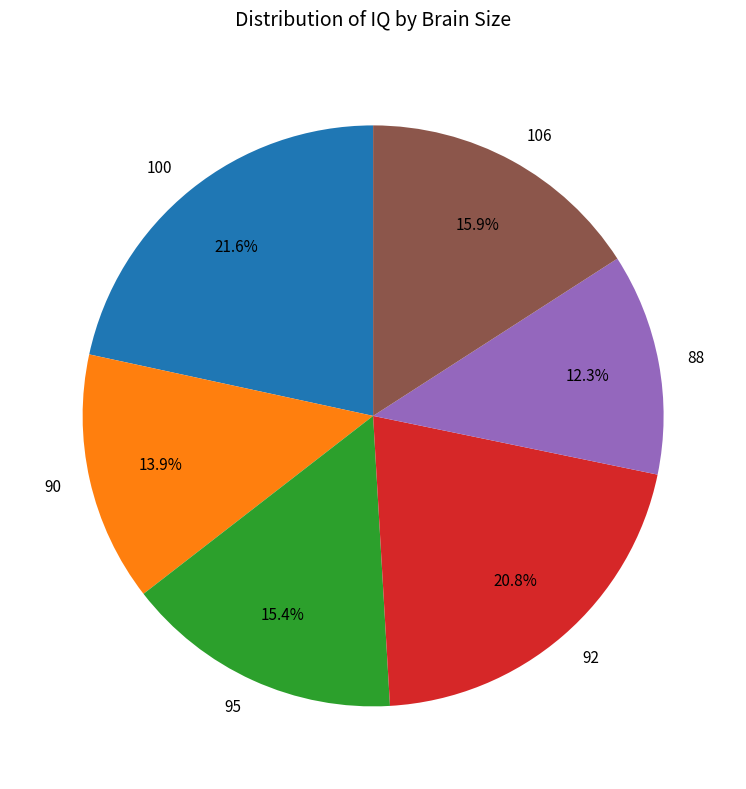

The 106 slice represents 16% of the pie. True or false?

True